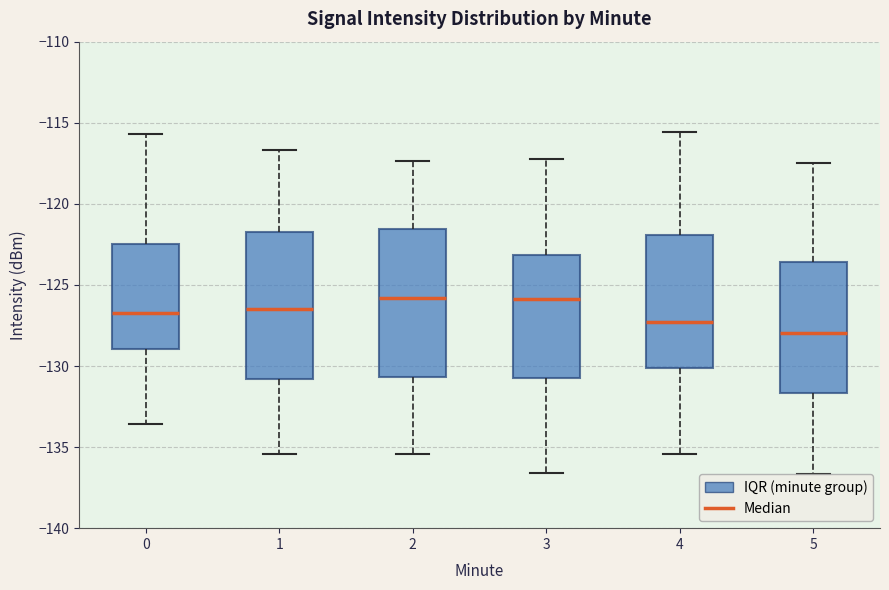

Reading left to right, transcribe this box plot: for each box, give where its median line is, the range the box spans, and where its two whiskers end, as read against the y-axis. The values are not printed on the chart, so give them approximately, as read against the axis.

0: median -126.5, box -129.0 to -122.5, whiskers -133.5 to -115.5
1: median -126.5, box -131.0 to -121.5, whiskers -135.5 to -116.5
2: median -126.0, box -130.5 to -121.5, whiskers -135.5 to -117.5
3: median -126.0, box -131.0 to -123.0, whiskers -136.5 to -117.0
4: median -127.5, box -130.0 to -122.0, whiskers -135.5 to -115.5
5: median -128.0, box -131.5 to -123.5, whiskers -136.5 to -117.5